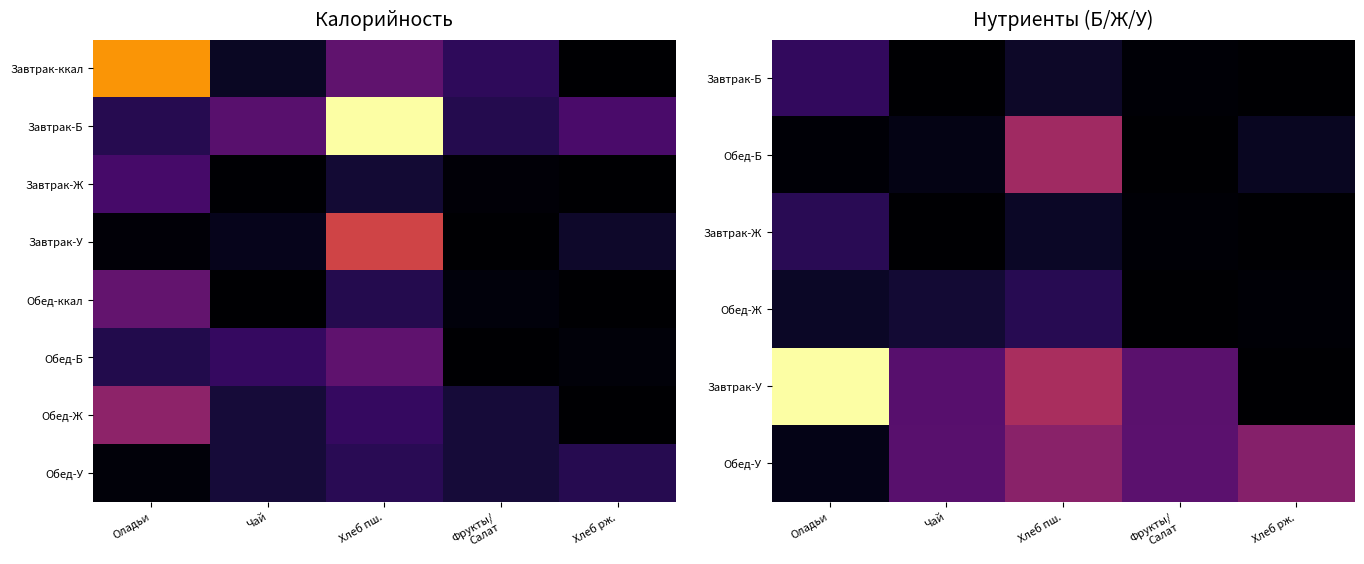

How many data points does each series have?

5